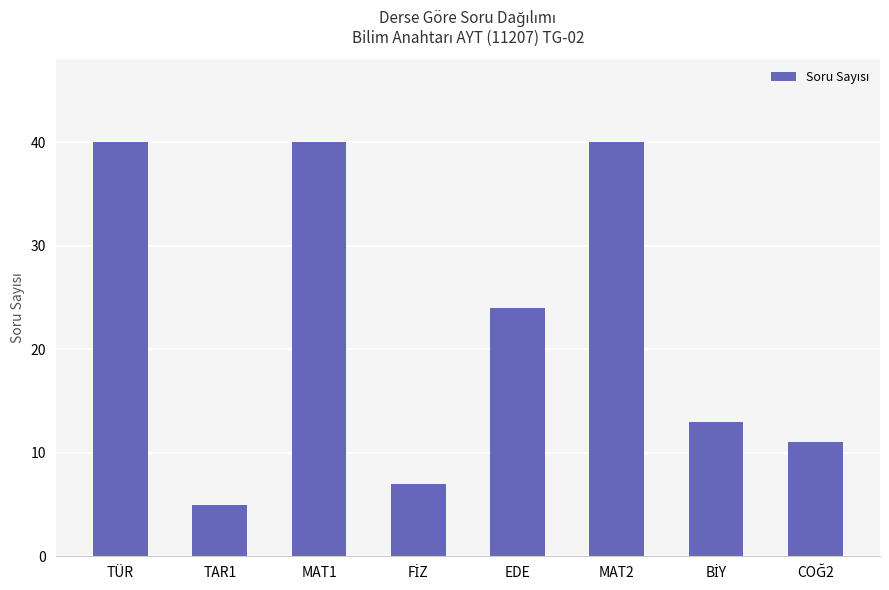

What is the approximate value at TAR1?

5